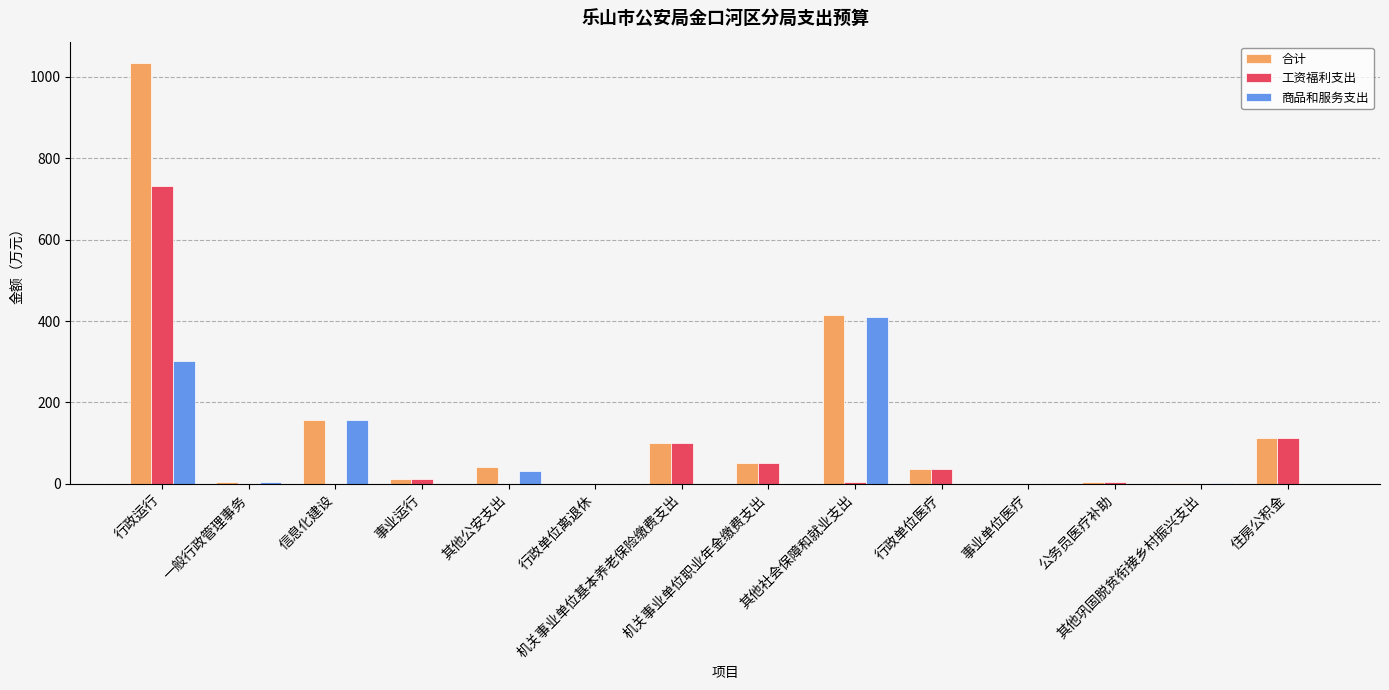

How many groups of bars are there?

14